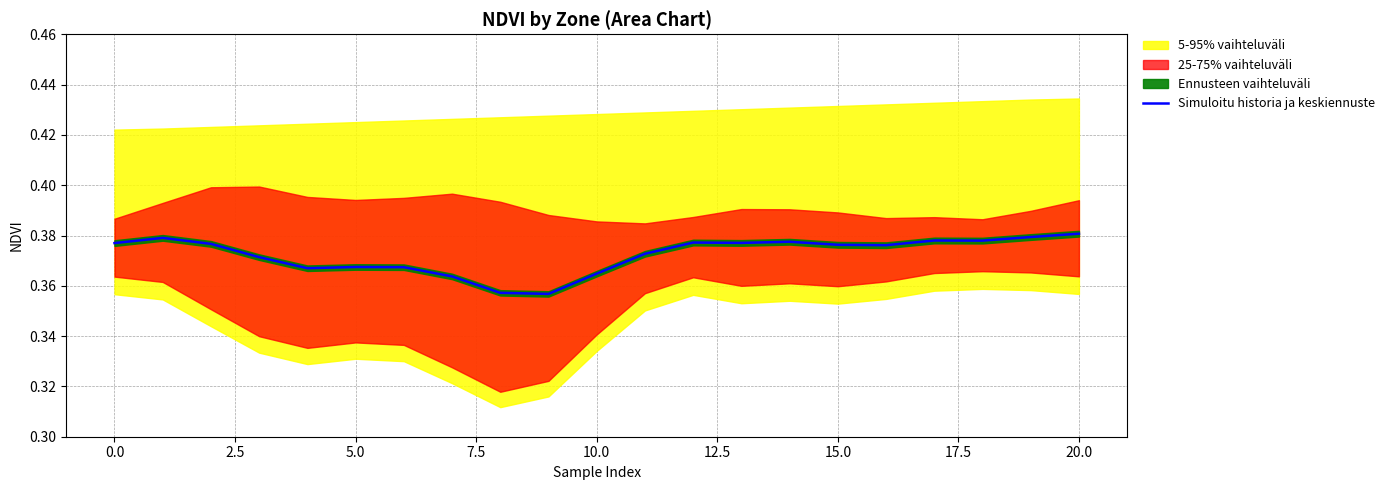

The chart shows a value of 0.4 at 15.0. True or false?

True